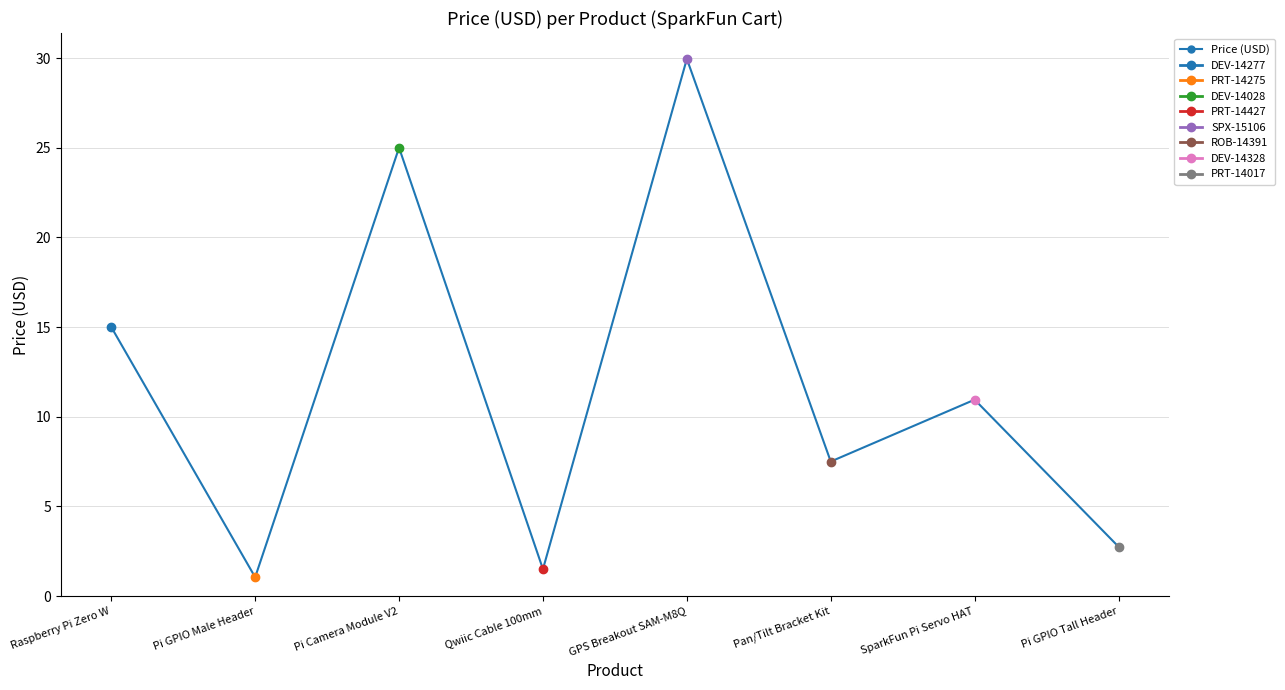

What is the difference between the values at SparkFun Pi Servo HAT and Pi GPIO Male Header?

9.9